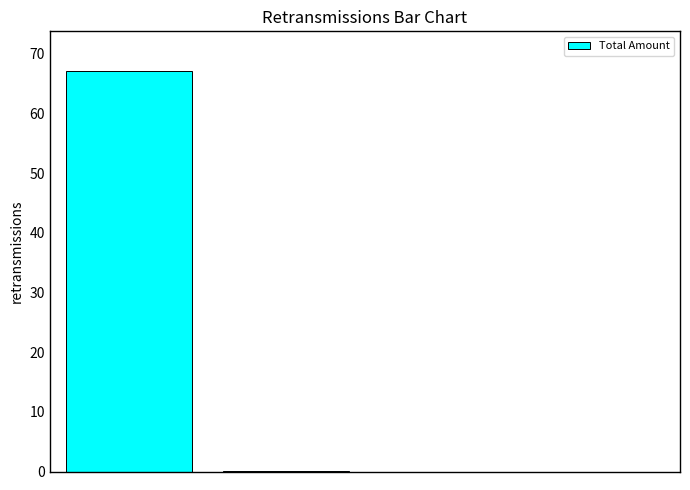

What is the greatest value displayed?

67.0